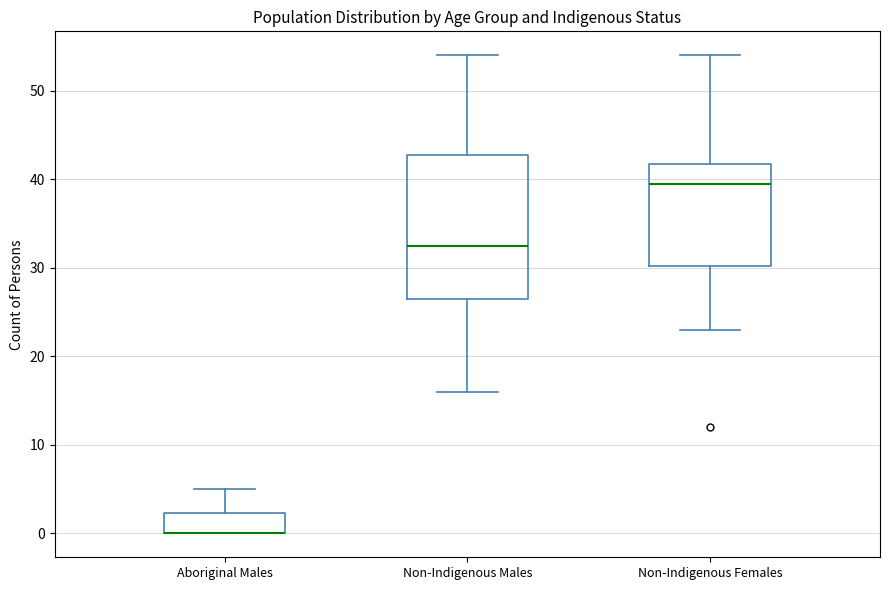

Where does the upper whisker of the box for Non-Indigenous Females end on the y-axis? The values are not printed on the chart, so give them approximately, as read against the axis.

54